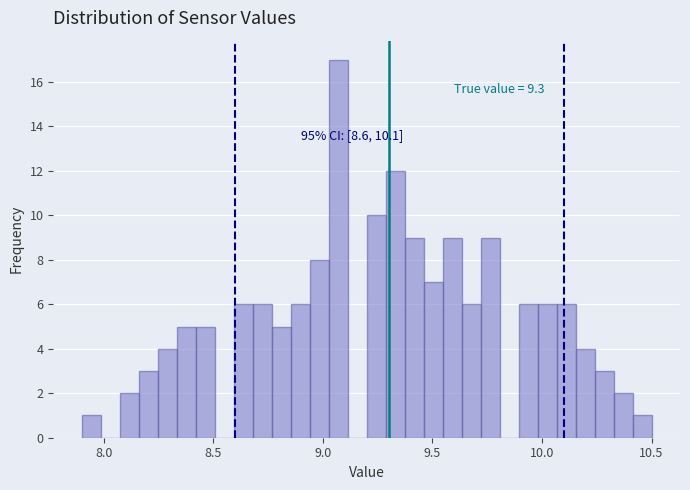

Read against the x-axis, roughly where is the centre of the tallest bar?

9.05